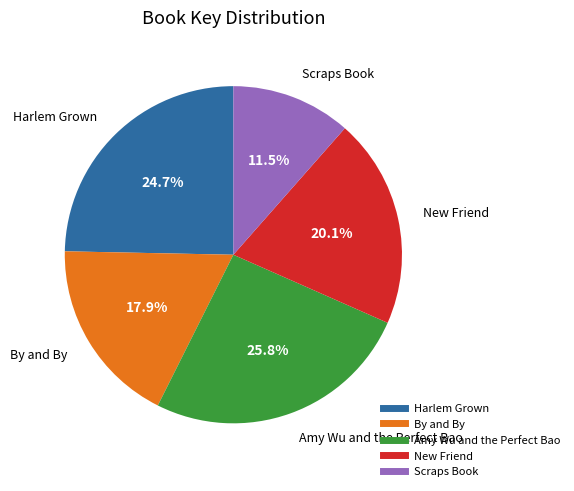

How many slices are in this pie chart?

5